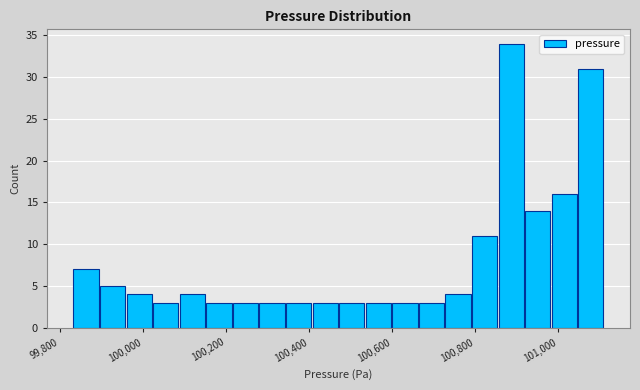

Read against the x-axis, roughly where is the centre of the tallest bar?

100880